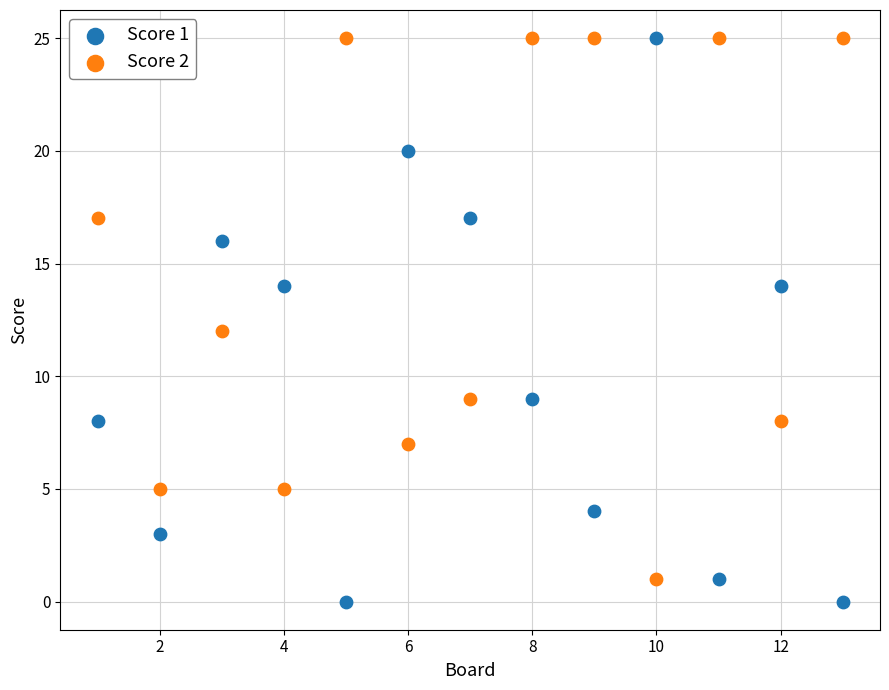

Which series contains the lowest Y value?

Score 1